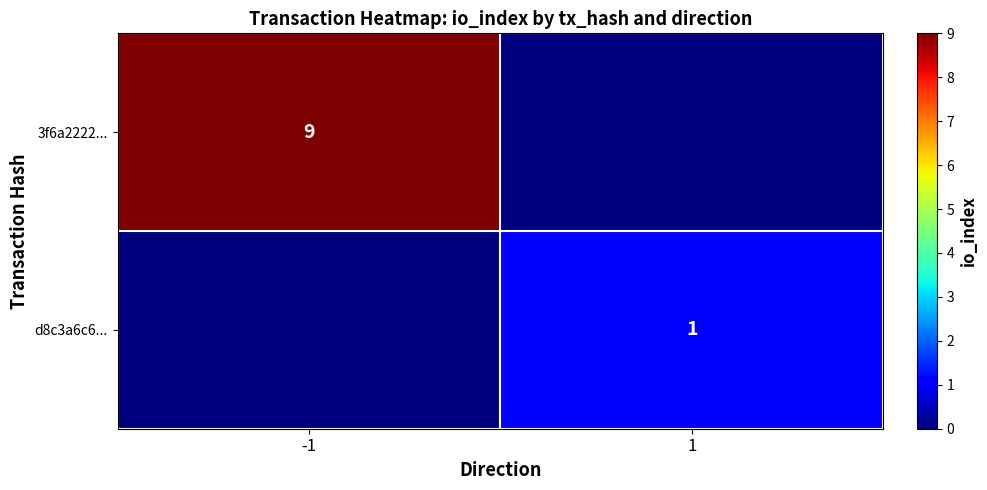

Which has a higher value, -1 or 1?

-1